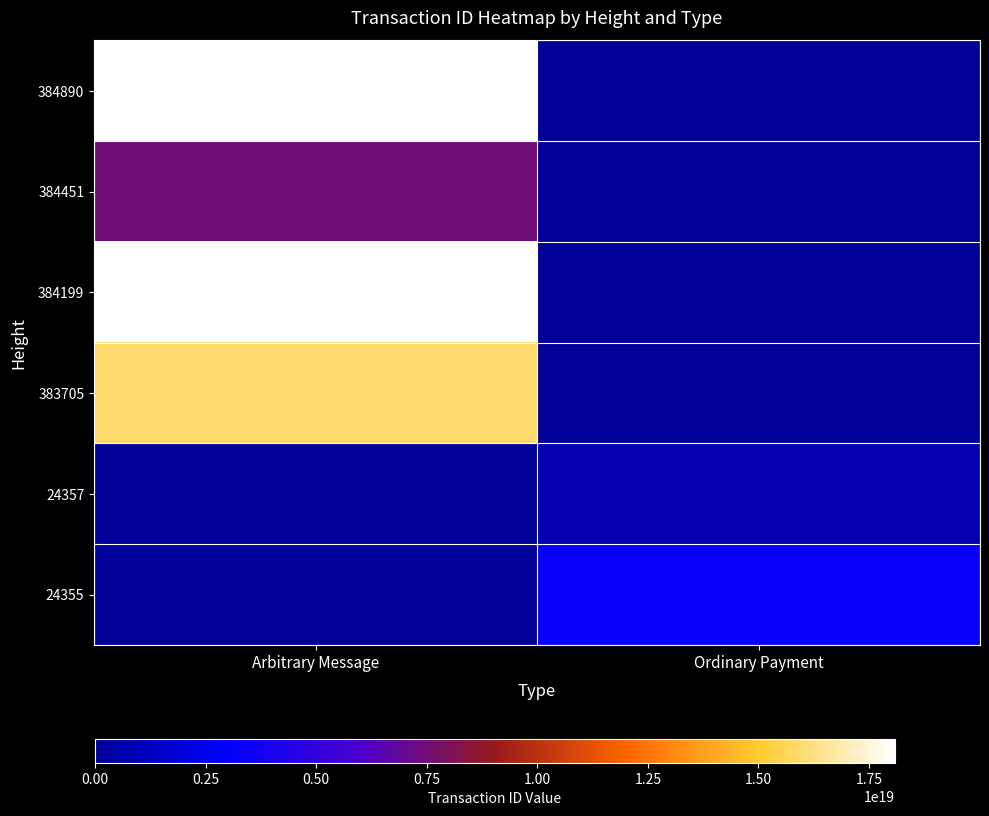

Reading right to left, list all the values displayed in this chart.

384890: Ordinary Payment=0	Arbitrary Message=18086094107029237760
384451: Ordinary Payment=0	Arbitrary Message=7478370570876786688
384199: Ordinary Payment=0	Arbitrary Message=18028687658971604992
383705: Ordinary Payment=0	Arbitrary Message=15958347342889064448
24357: Ordinary Payment=720227569502126976	Arbitrary Message=0
24355: Ordinary Payment=3376331135914940928	Arbitrary Message=0